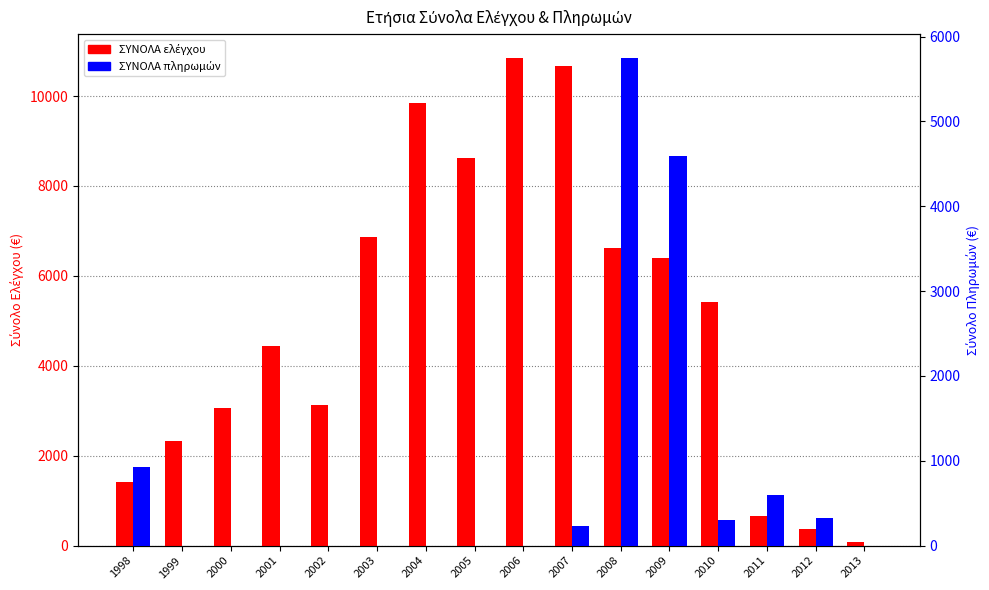

How many series are shown in this chart?

2